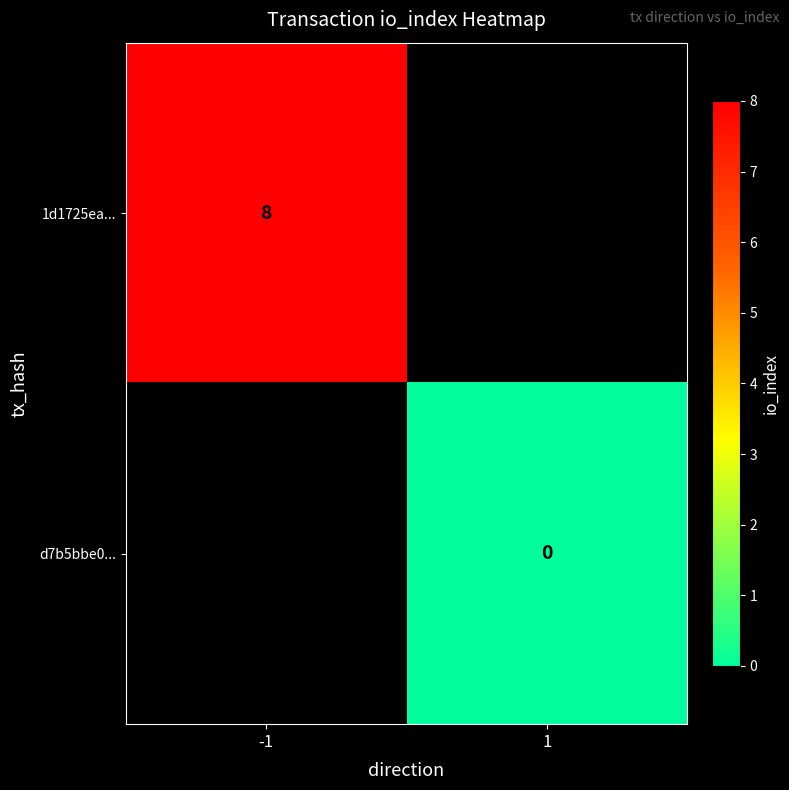

How many data points does each series have?

2